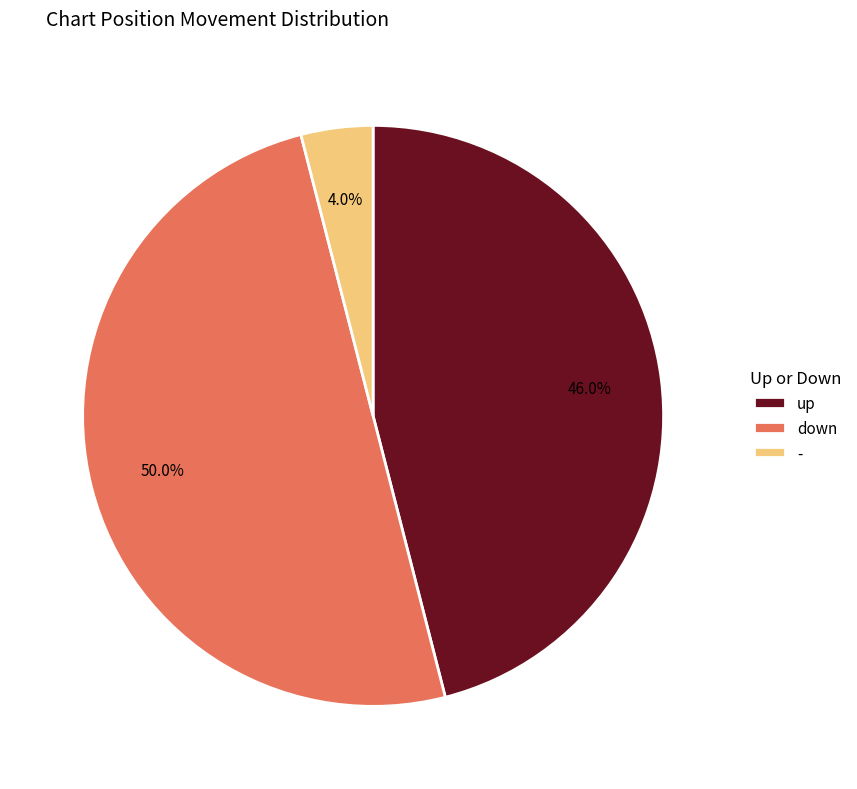

To the nearest percent, what is the combined percentage of - and down?

54%